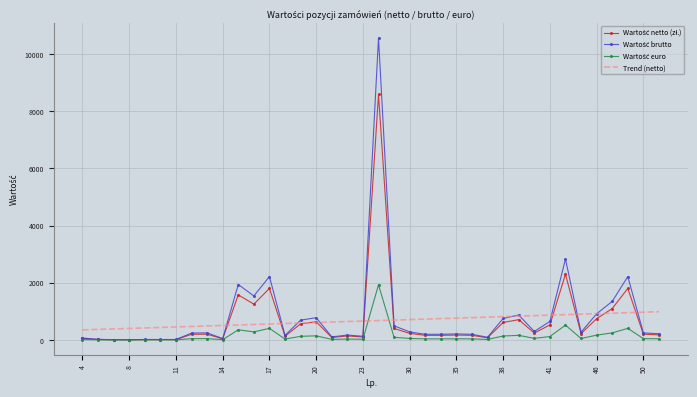

What is the lowest value of the Trend (netto) series?

349.5